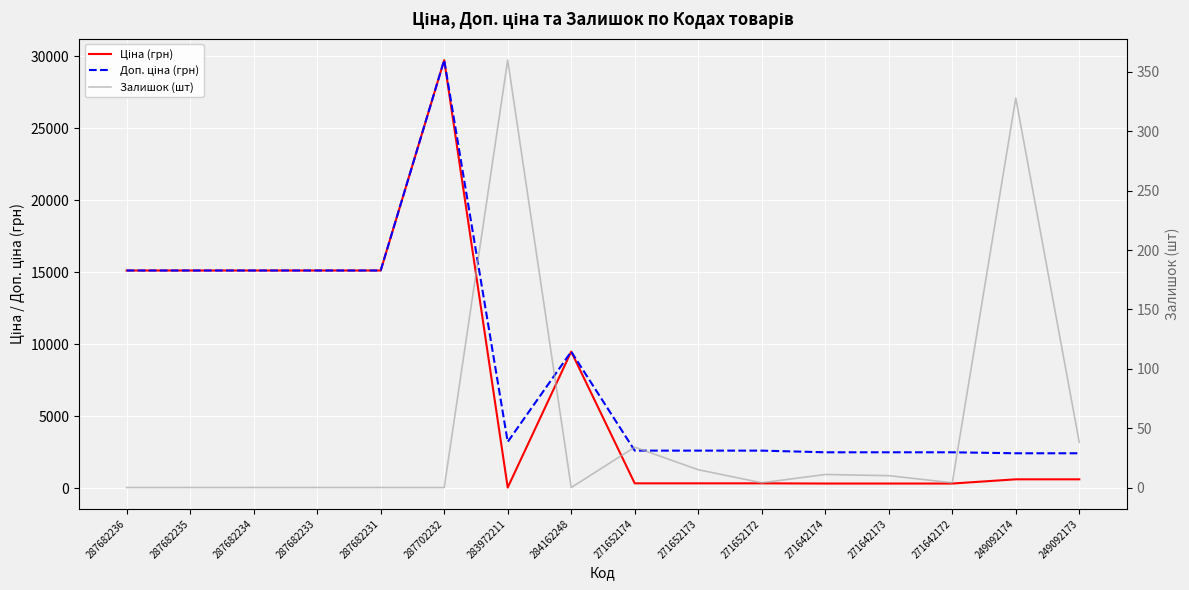

At how many categories does at least one series exceed 22050?

1